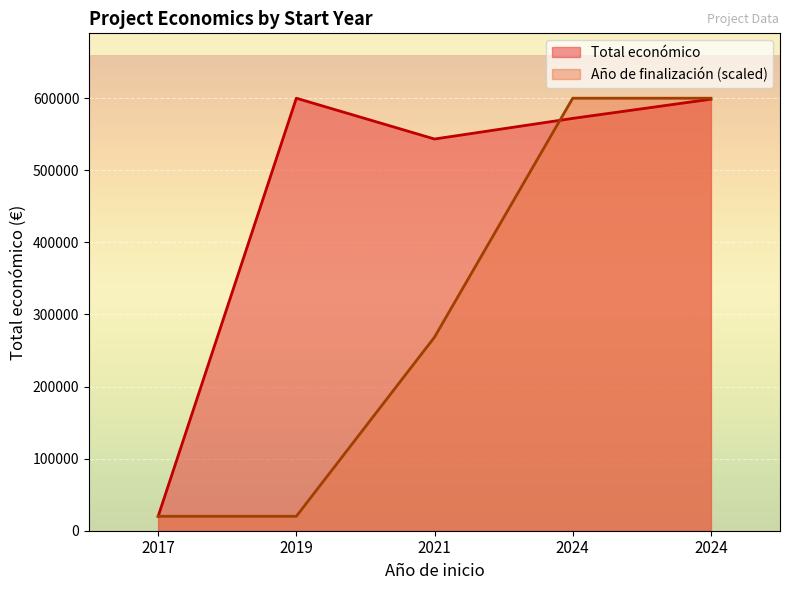

Reading left to right, extract all data points from this chart.

20000.0	20000.0	268555.1	599962.0	599962.0